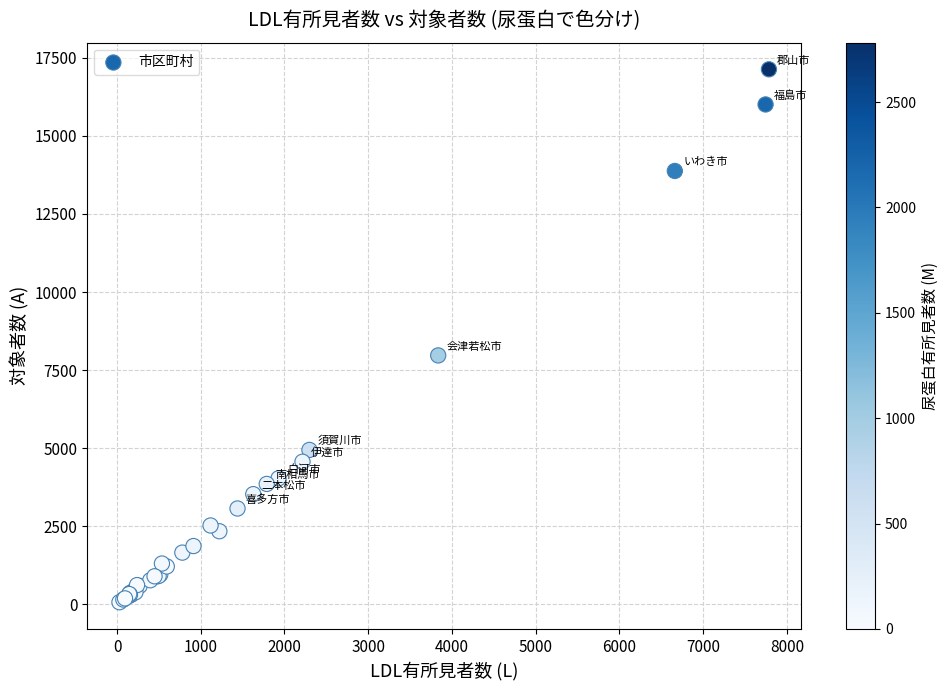

What Y value in the scatter plot is closest to 8602?

7973